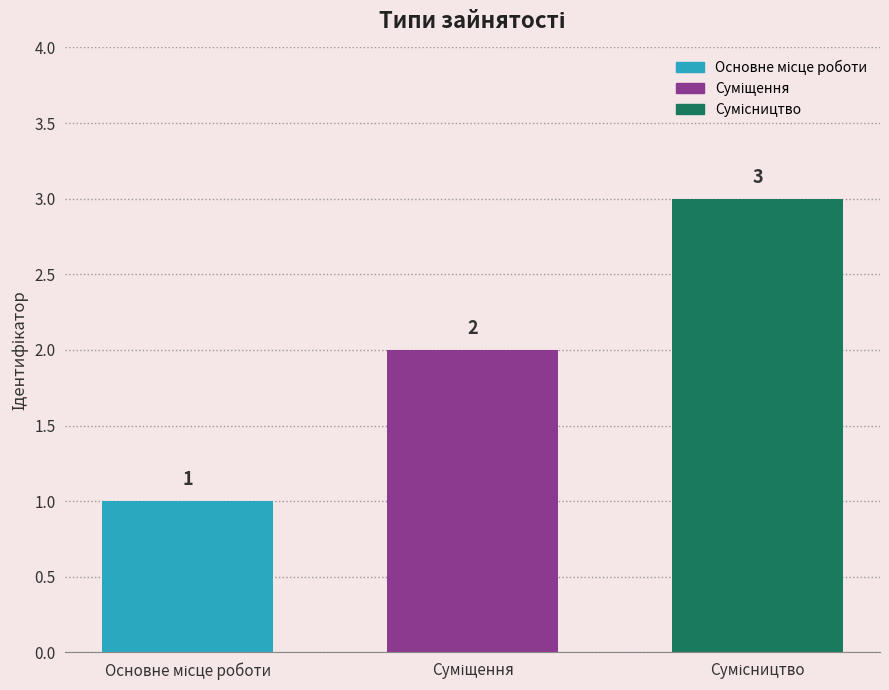

What is the value of the 1st bar from the left?

1